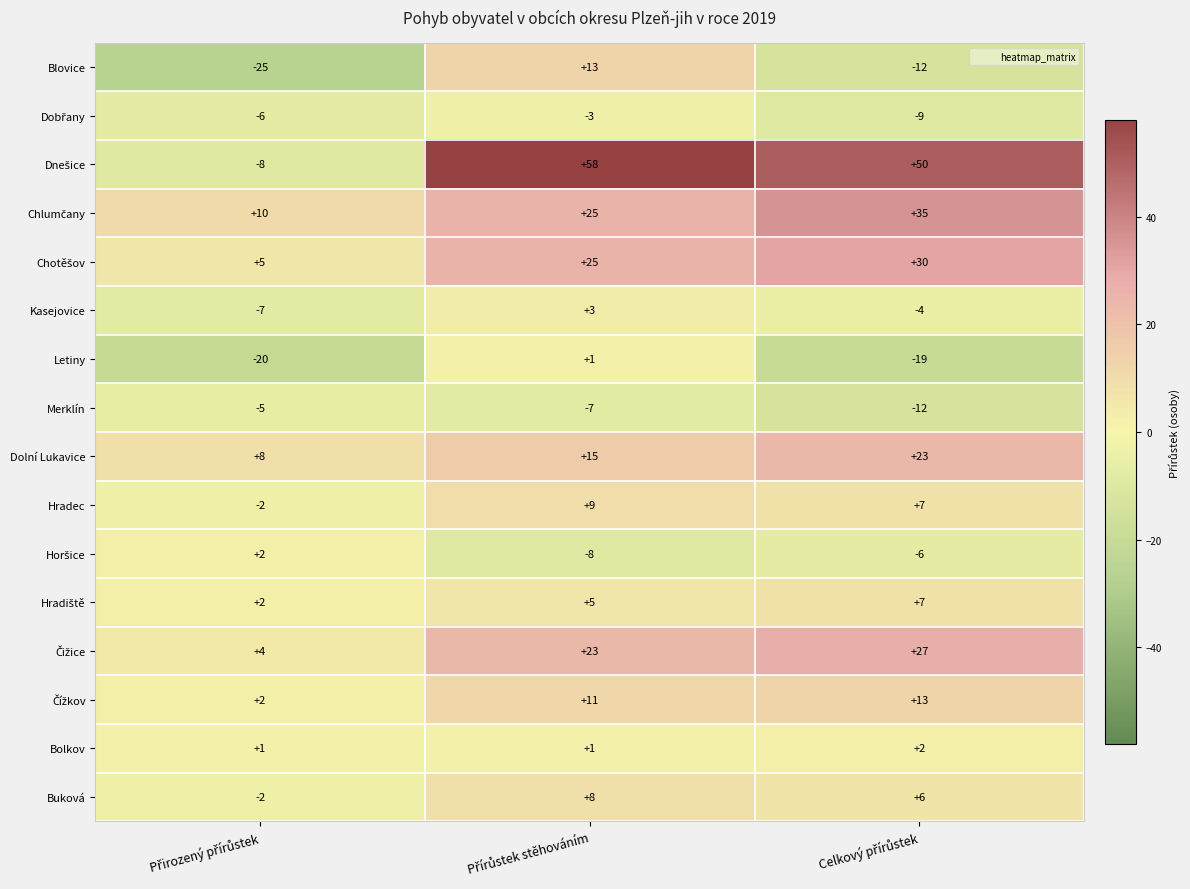

How many data points in Kasejovice are less than -4?

1